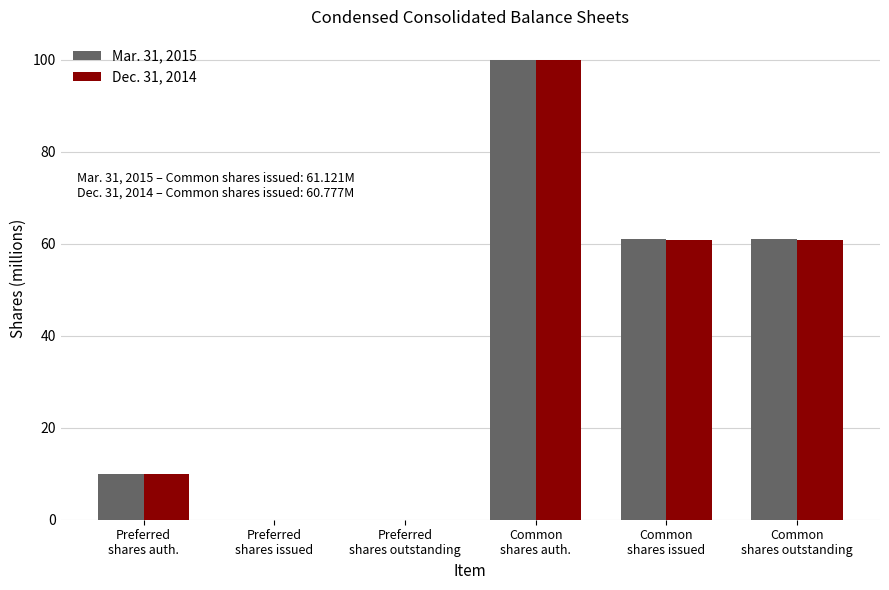

At which label does Dec. 31, 2014 first exceed 60?

Common
shares auth.